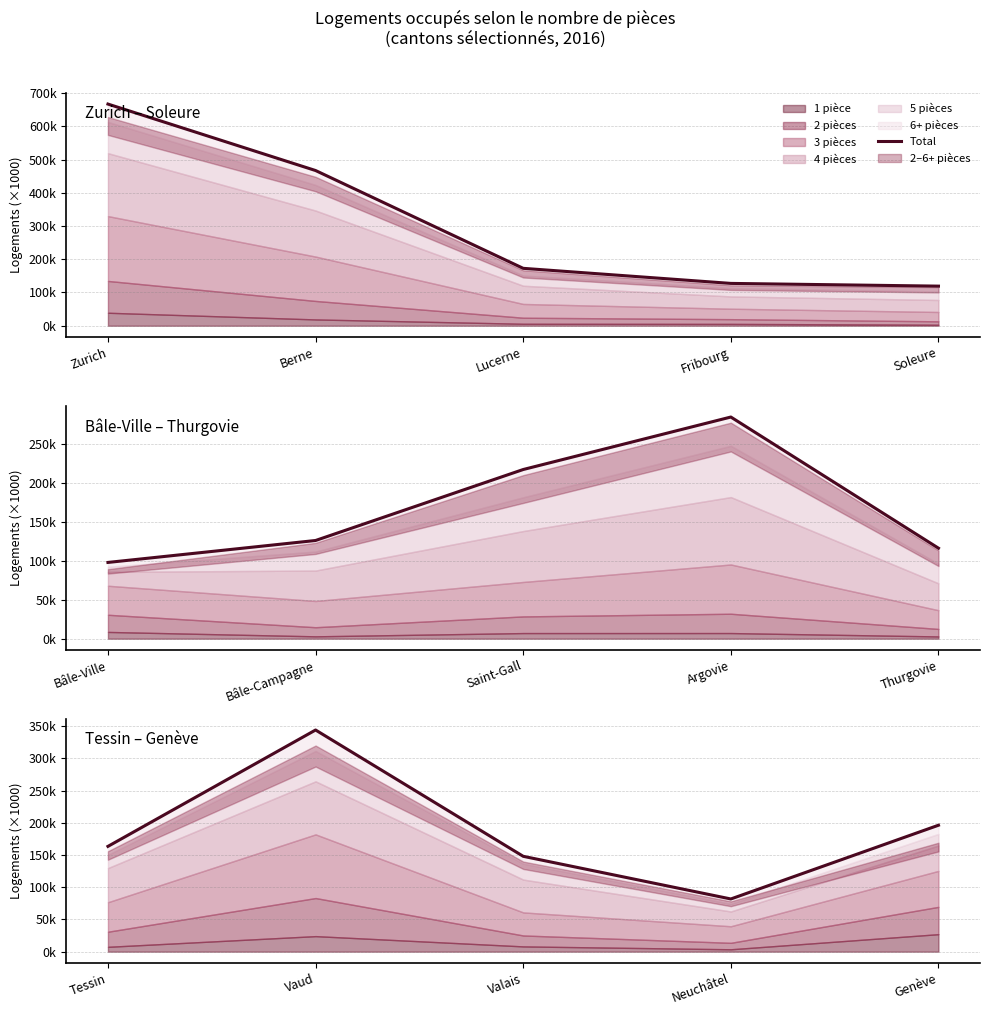

What is the approximate value at Berne, to the nearest 10?

466850